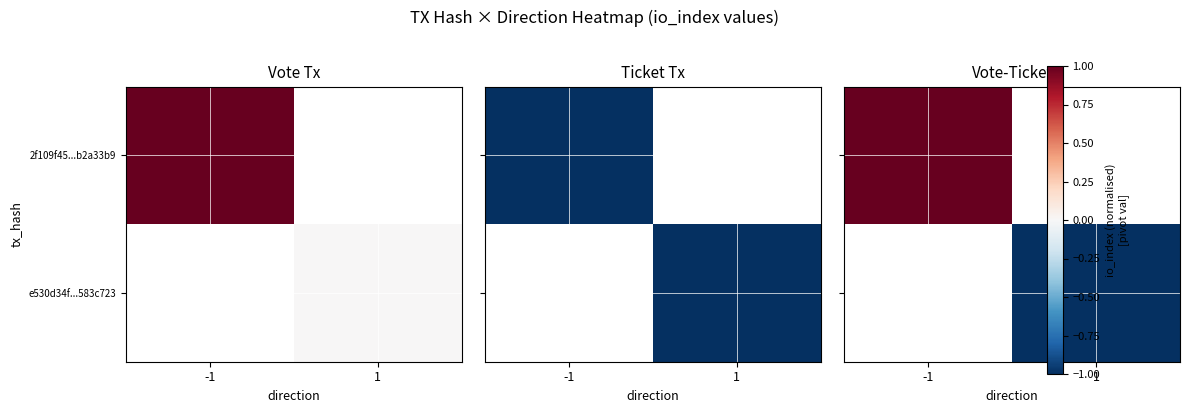

What is the smallest value displayed?

-1.0